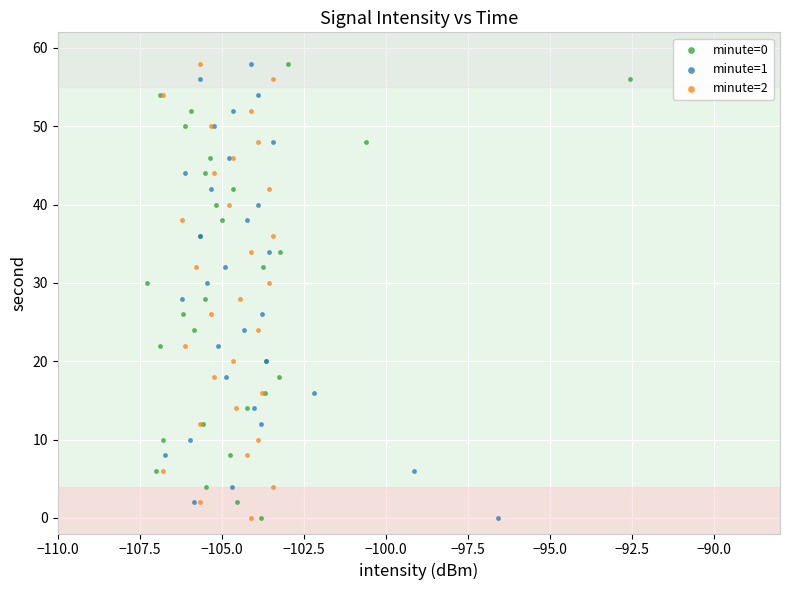

What are all the series names shown in the legend?

minute=0, minute=1, minute=2